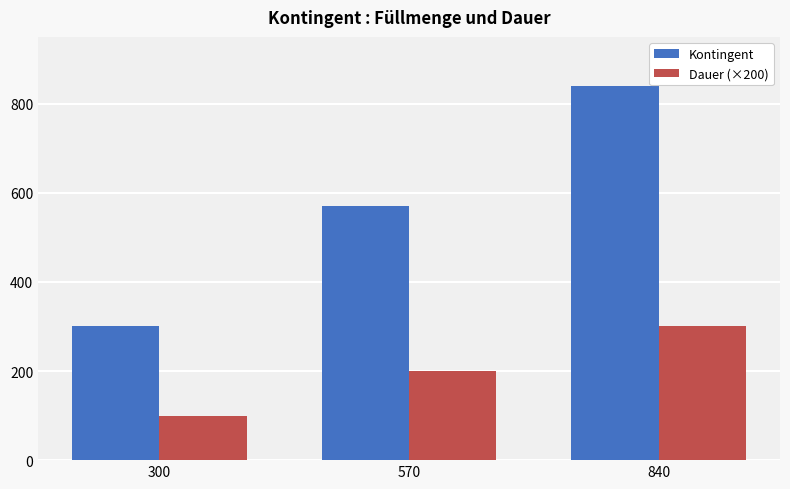

Which series changed the most between 300 and 840?

Kontingent